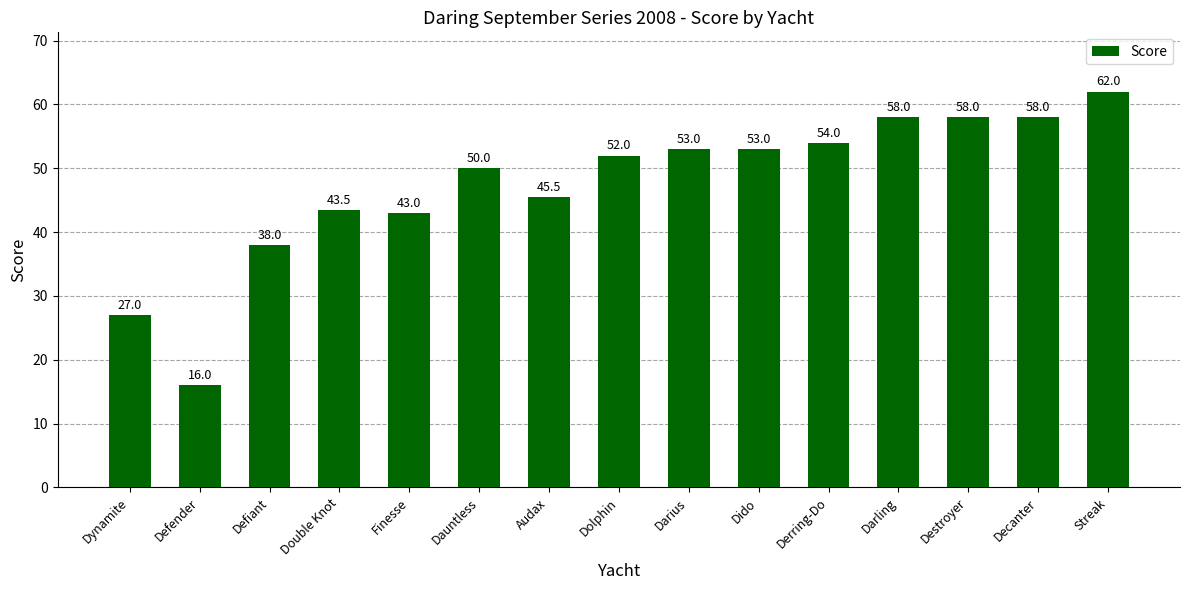

Between Dynamite and Darius, which is larger?

Darius